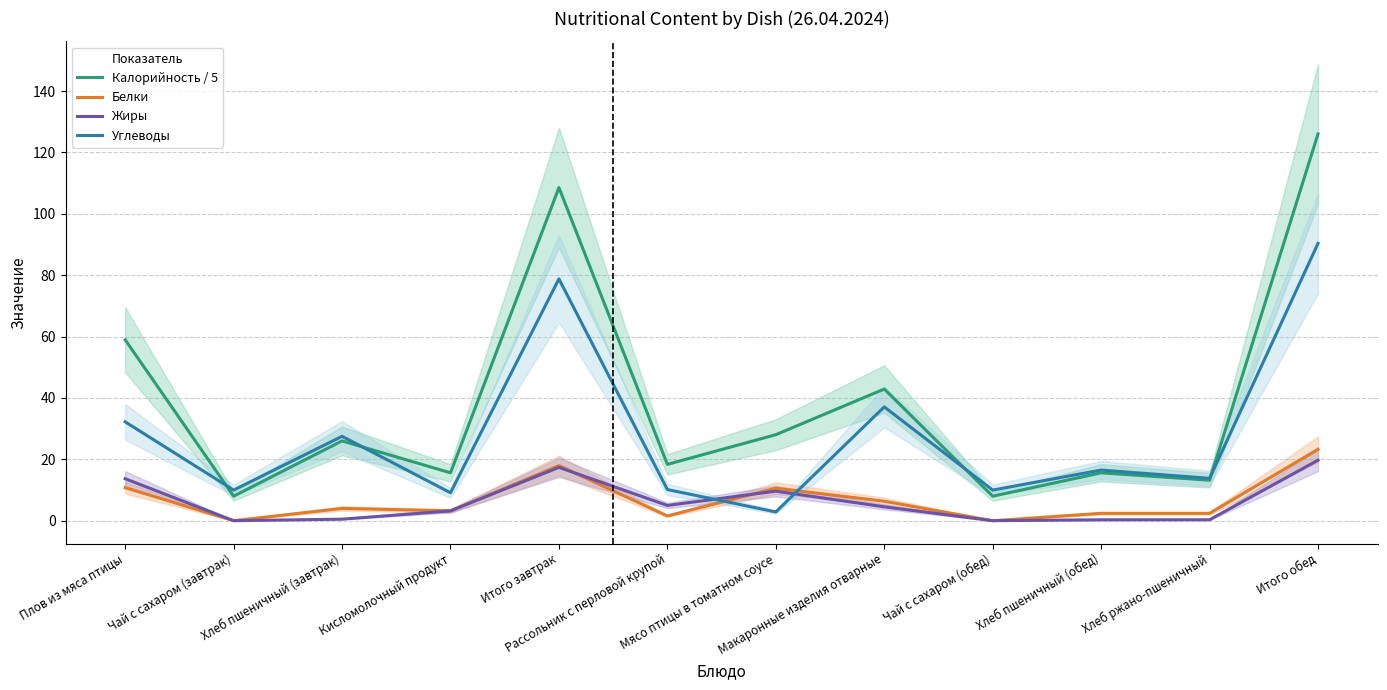

Rank the categories by Белки value from lowest to highest.

Чай с сахаром (завтрак), Чай с сахаром (обед), Рассольник с перловой крупой, Хлеб пшеничный (обед), Хлеб ржано-пшеничный, Кисломолочный продукт, Хлеб пшеничный (завтрак), Макаронные изделия отварные, Мясо птицы в томатном соусе, Плов из мяса птицы, Итого завтрак, Итого обед